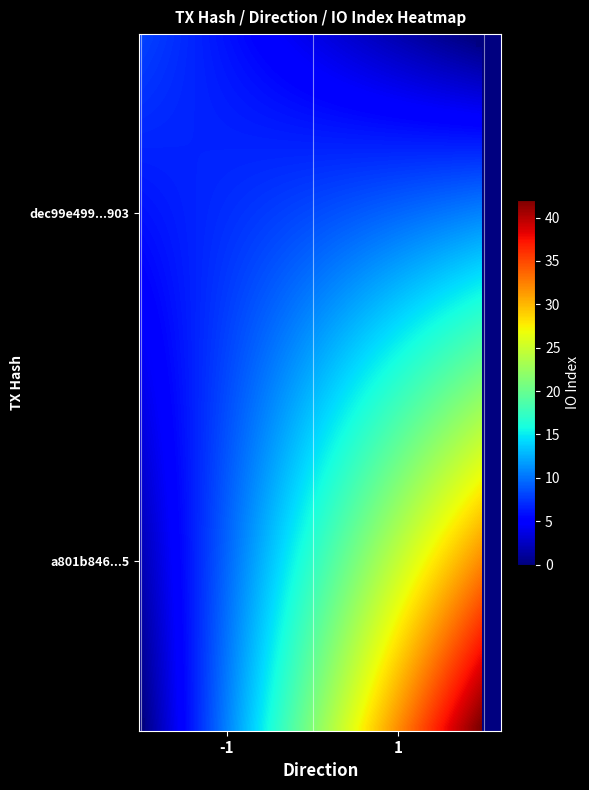

Reading left to right, list all the values displayed in this chart.

dec99e499a103e9e46a7325eef5d68179ebb903: -1	8
a801b846f7083ebede3b619a690451c227952f5: 1	42